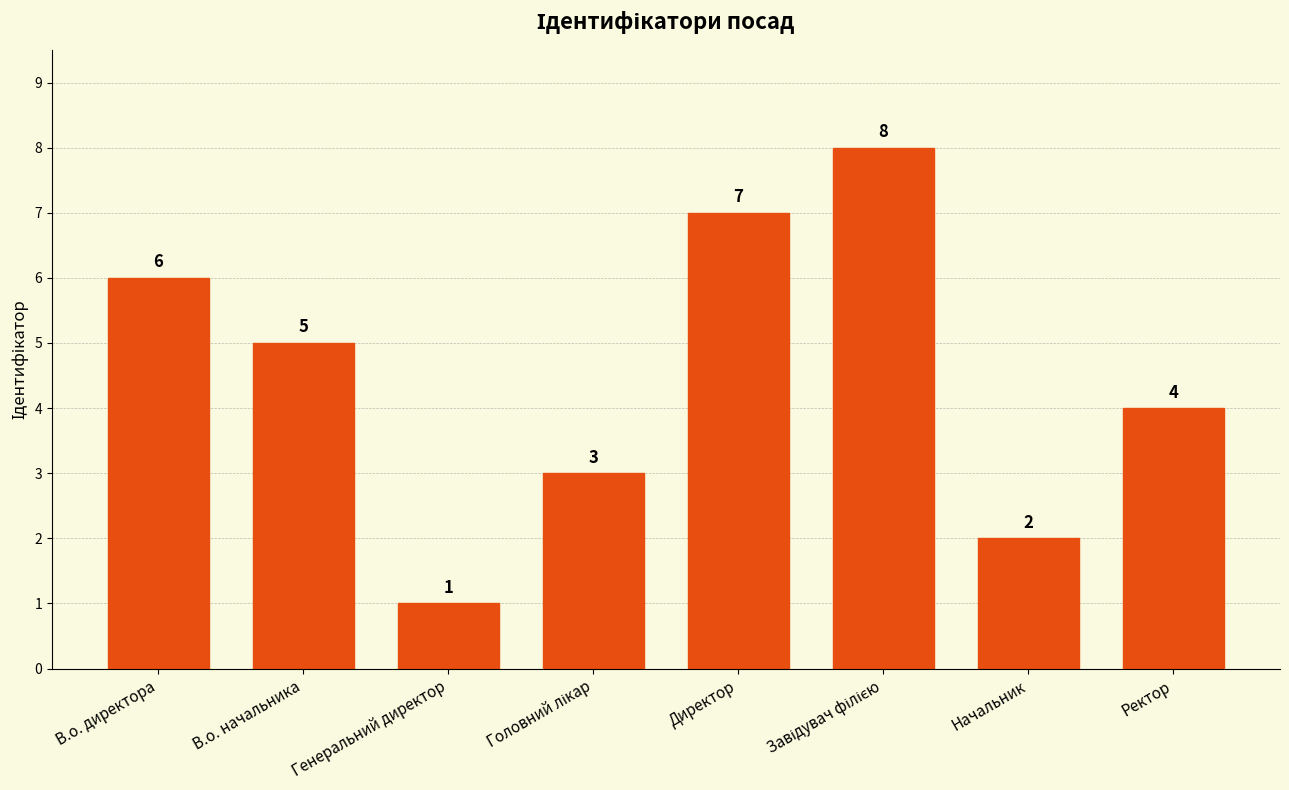

At which label does the data first exceed 5?

В.о. директора